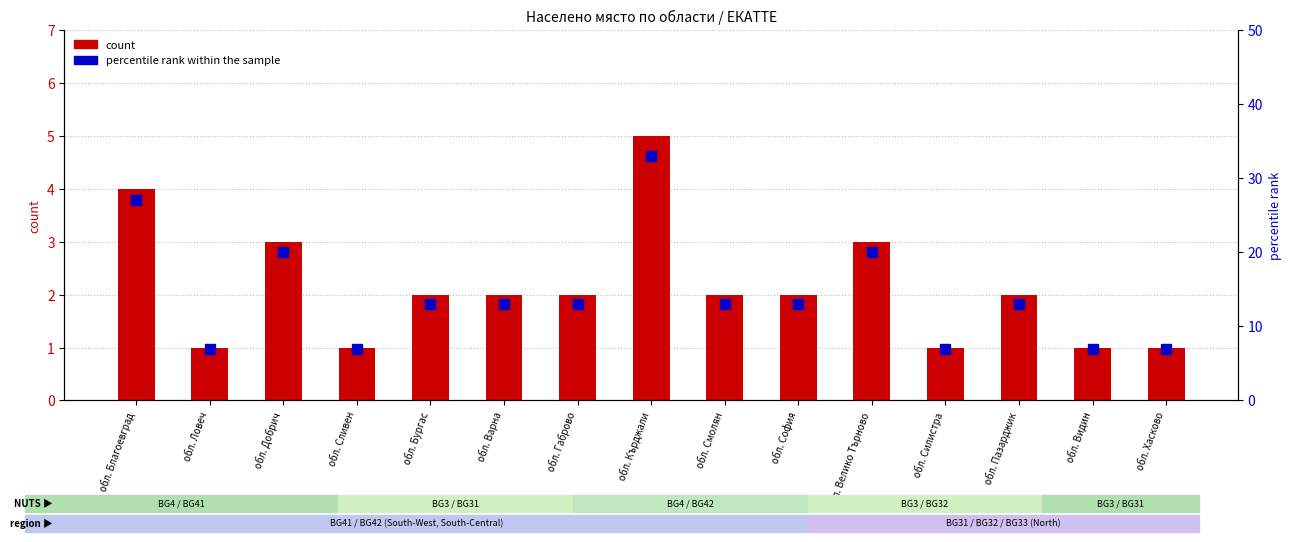

What is the label of the 7th bar from the left?

обл. Габрово